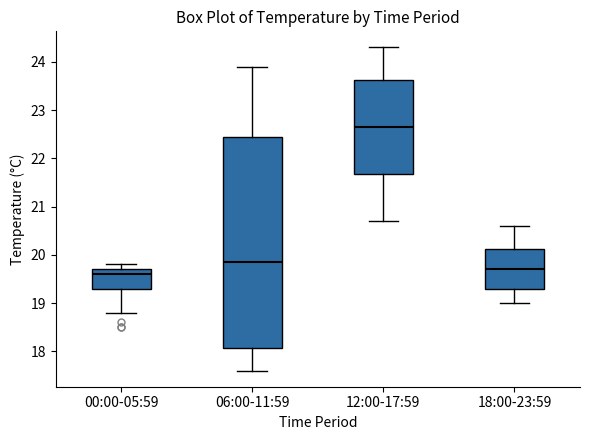

Reading left to right, read every box against the y-axis: the position of its median line, the range the box covers, and the ends of its whiskers. The values are not printed on the chart, so give them approximately, as read against the axis.

00:00-05:59: median 19.6, box 19.3 to 19.7, whiskers 18.8 to 19.8
06:00-11:59: median 19.9, box 18.1 to 22.5, whiskers 17.6 to 23.9
12:00-17:59: median 22.7, box 21.7 to 23.6, whiskers 20.7 to 24.3
18:00-23:59: median 19.7, box 19.3 to 20.1, whiskers 19.0 to 20.6